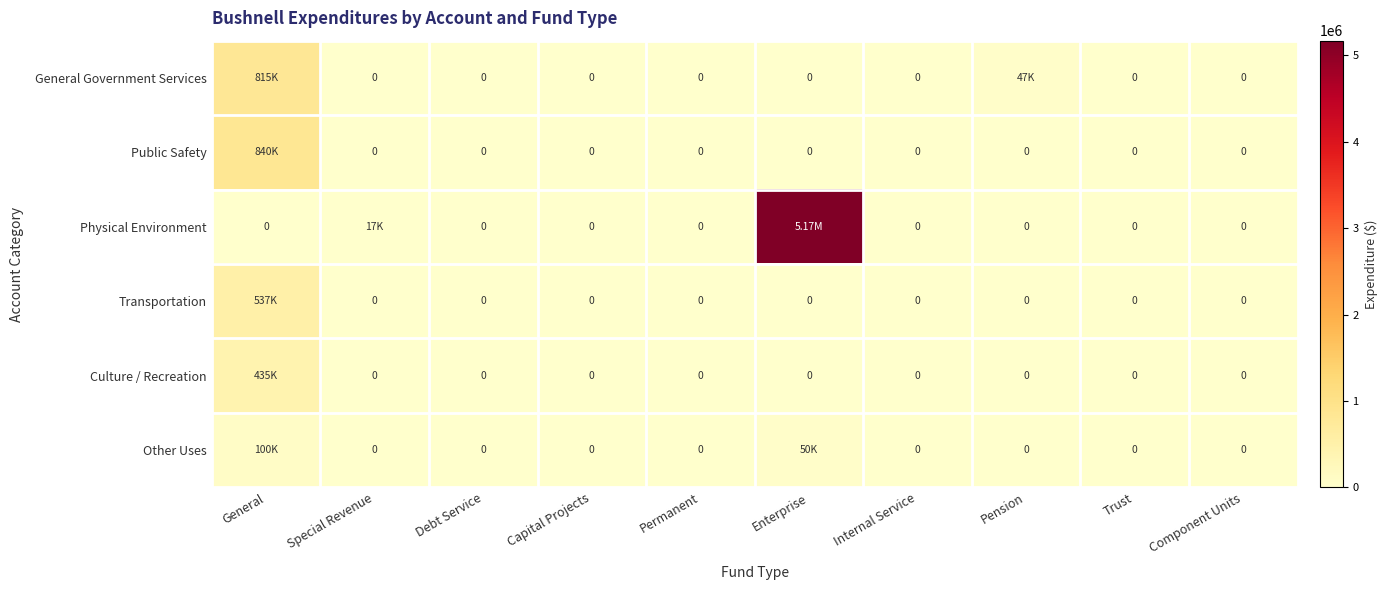

How many data points does each series have?

10